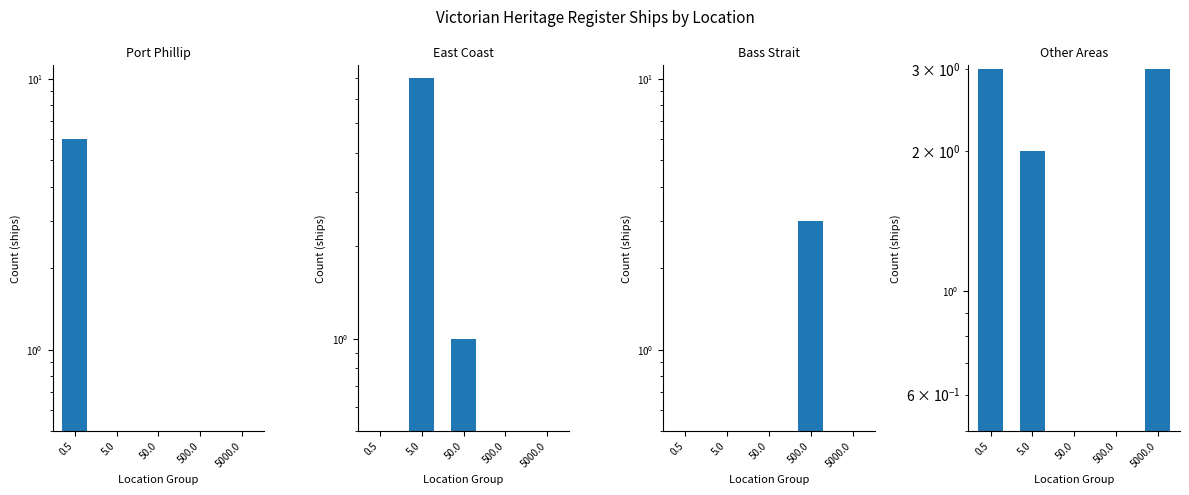

Which series has the largest total across all categories?

East Coast